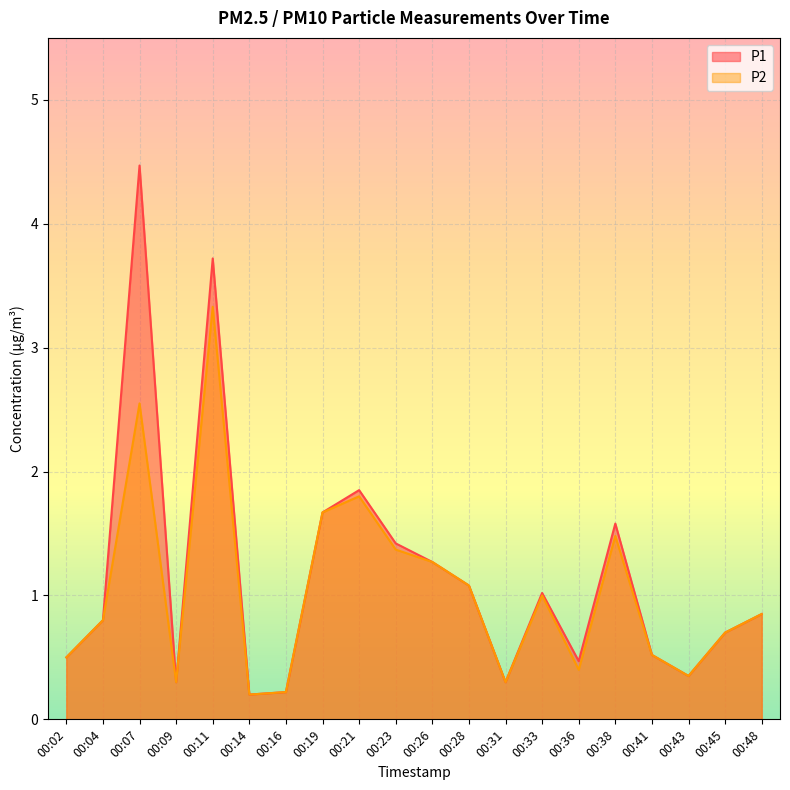

Which series has the largest total across all categories?

P1